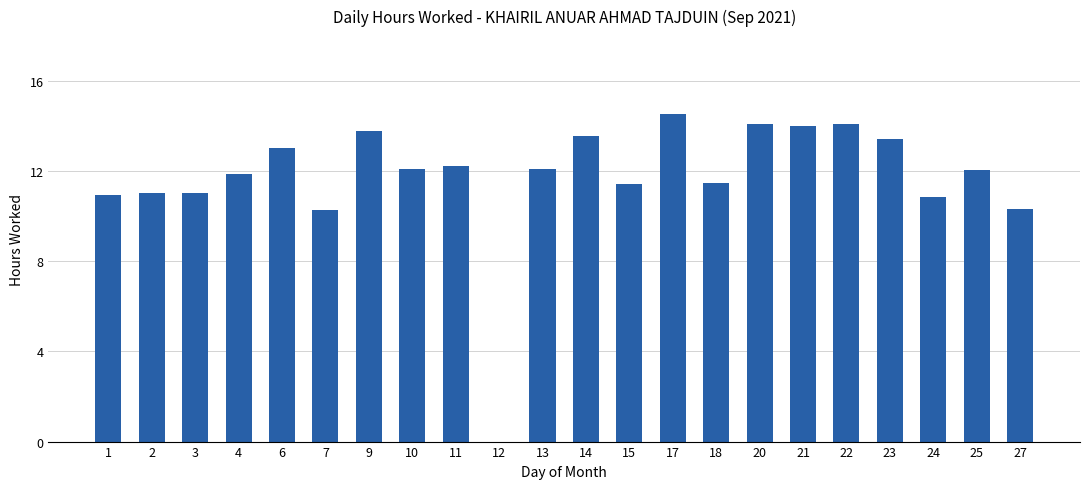

What is the sum of the values at 21 and 12?

14.0